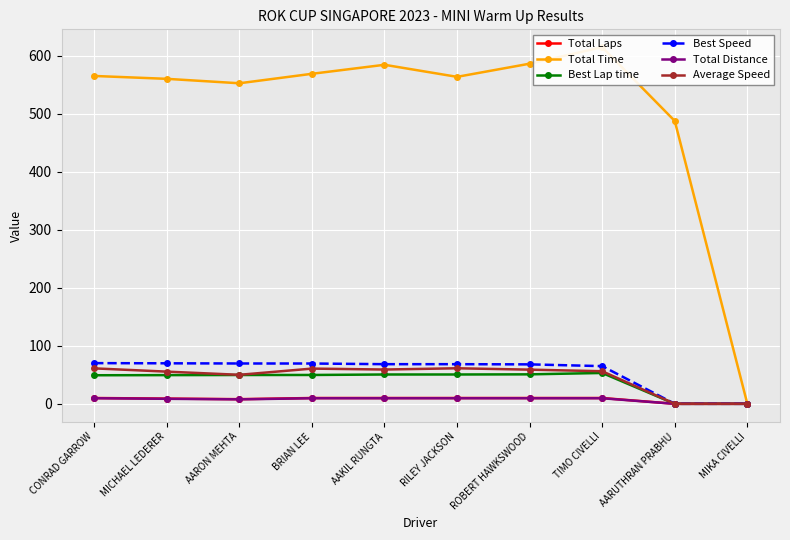

List the series in order of their peak value, highest first.

Total Time, Best Speed, Average Speed, Best Lap time, Total Laps, Total Distance